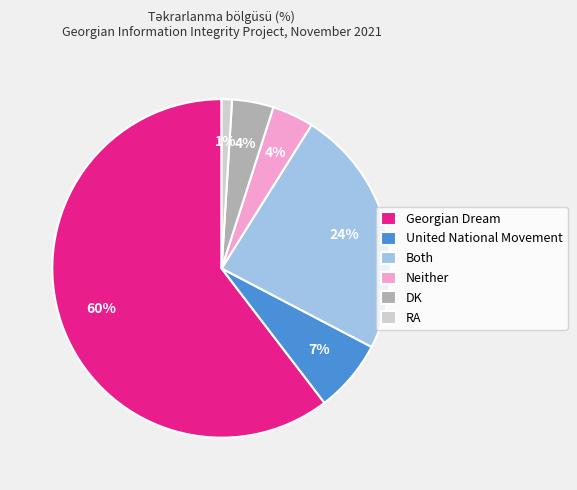

Which has a higher value, Georgian Dream or Neither?

Georgian Dream